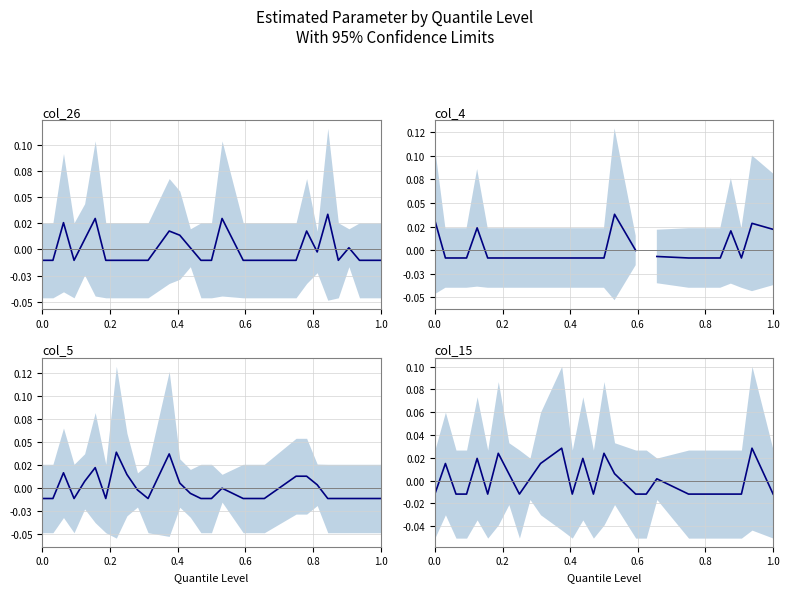

Is it true that col_5 equals -0.0 at 0.2?

False